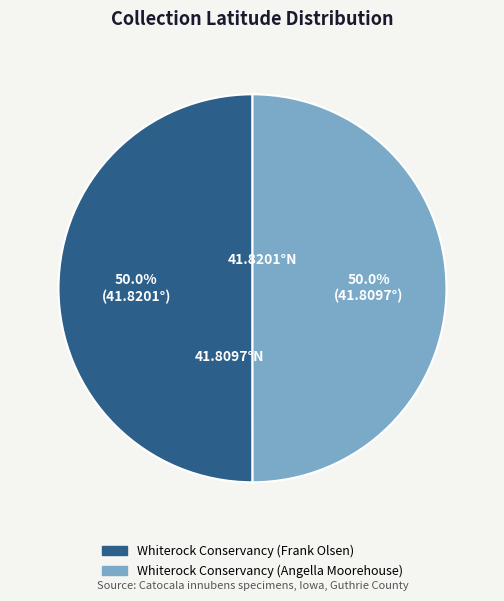

Is the sum of Whiterock Conservancy (Angella Moorehouse) and Whiterock Conservancy (Frank Olsen) greater than half?

Yes